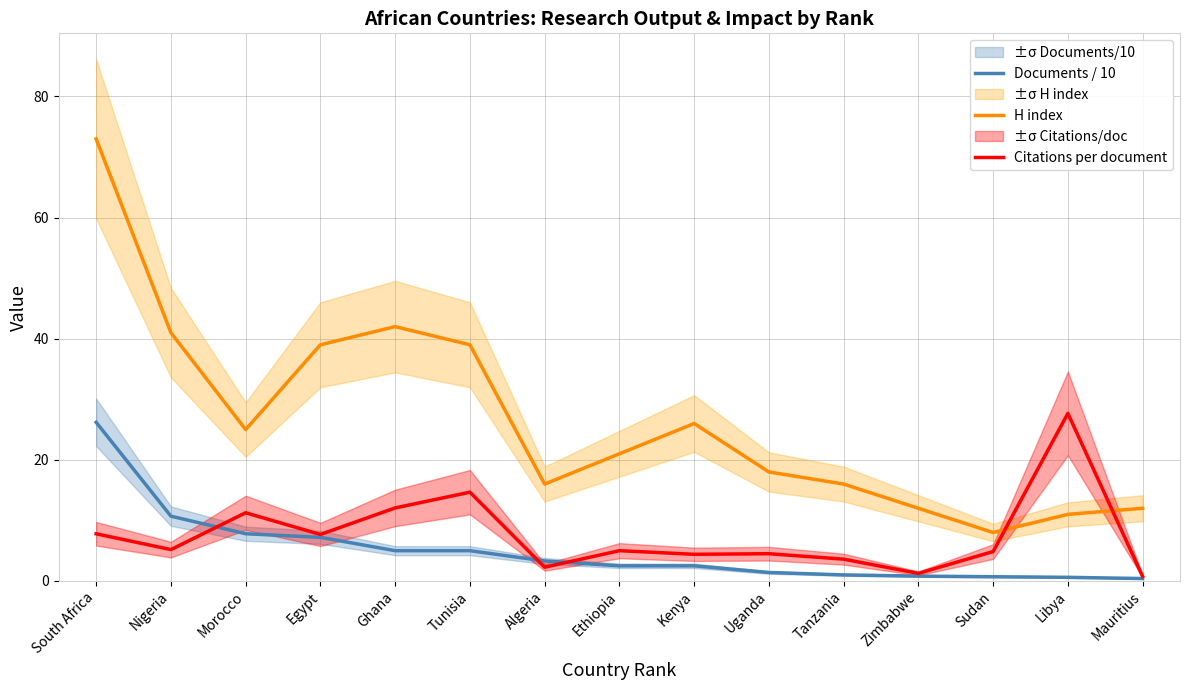

Is it true that Citations per document equals 5.2 at Nigeria?

True